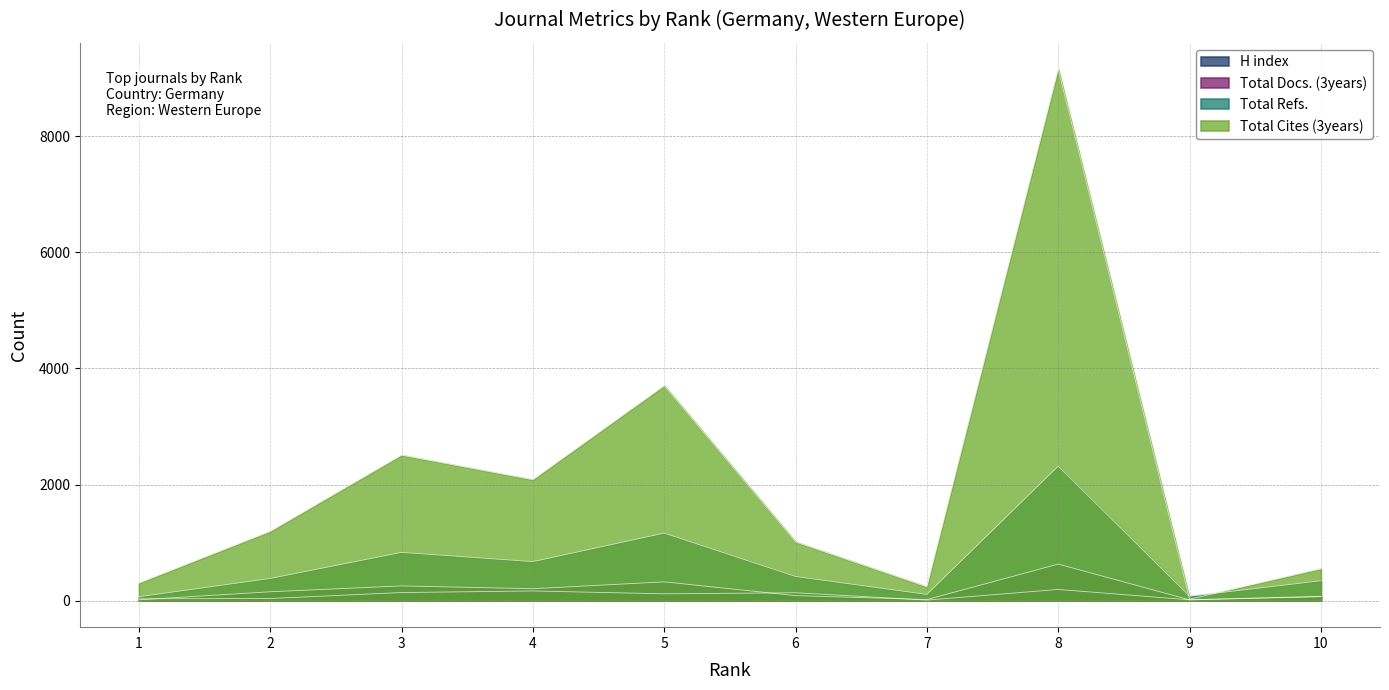

What is the value of the Total Docs. (3years) point at the 4th from the left?

205